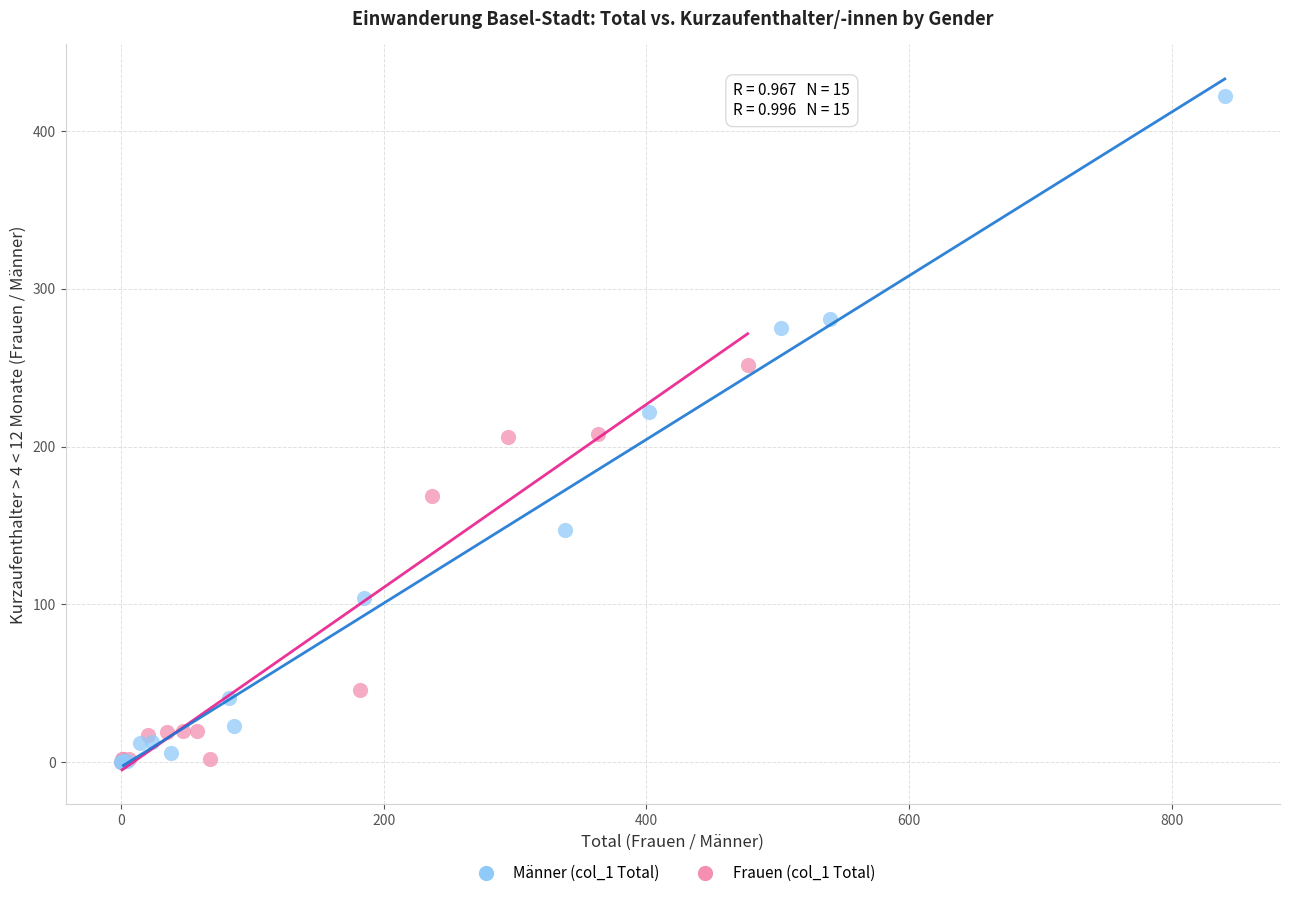

Which series has the widest spread of Y values?

Männer (col_1 Total)